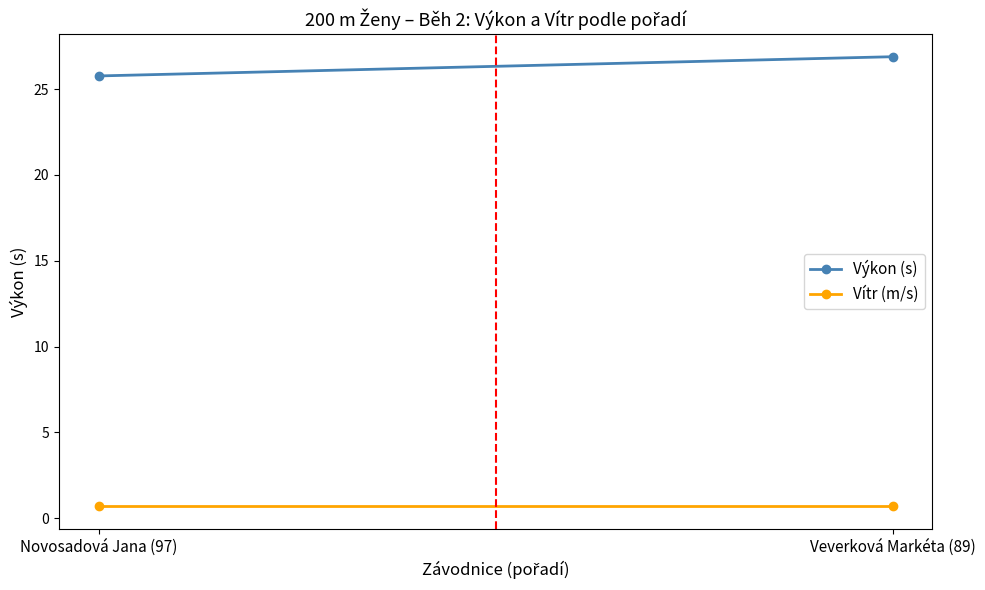

What is the value of the Výkon (s) point at the 2nd from the left?

26.9